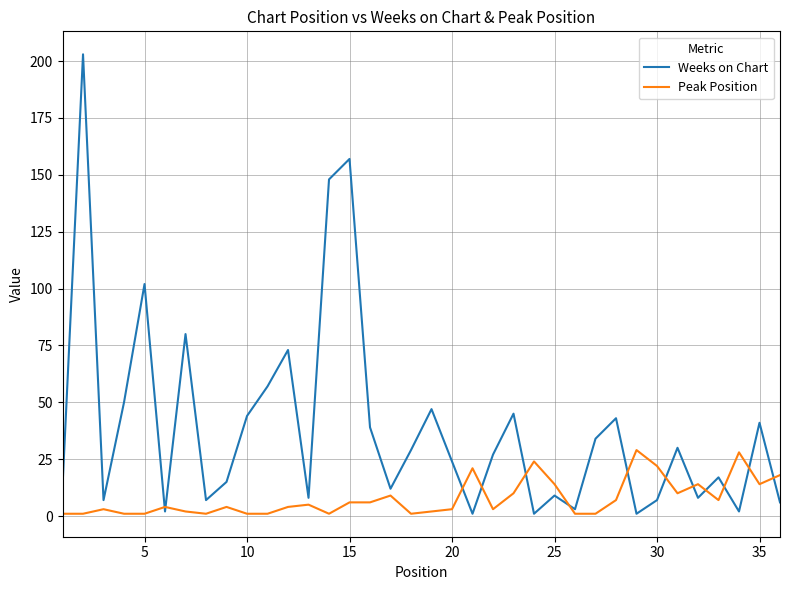

What is the greatest value displayed?

203